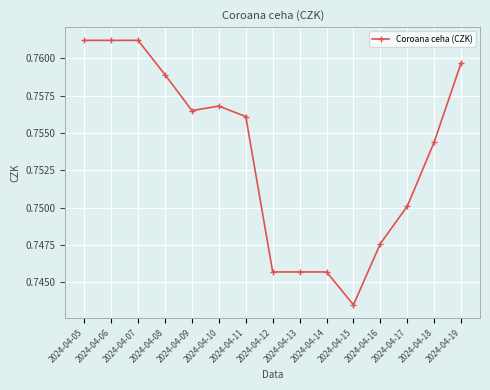

What is the sum of the values at 2024-04-10 and 2024-04-17?

1.5